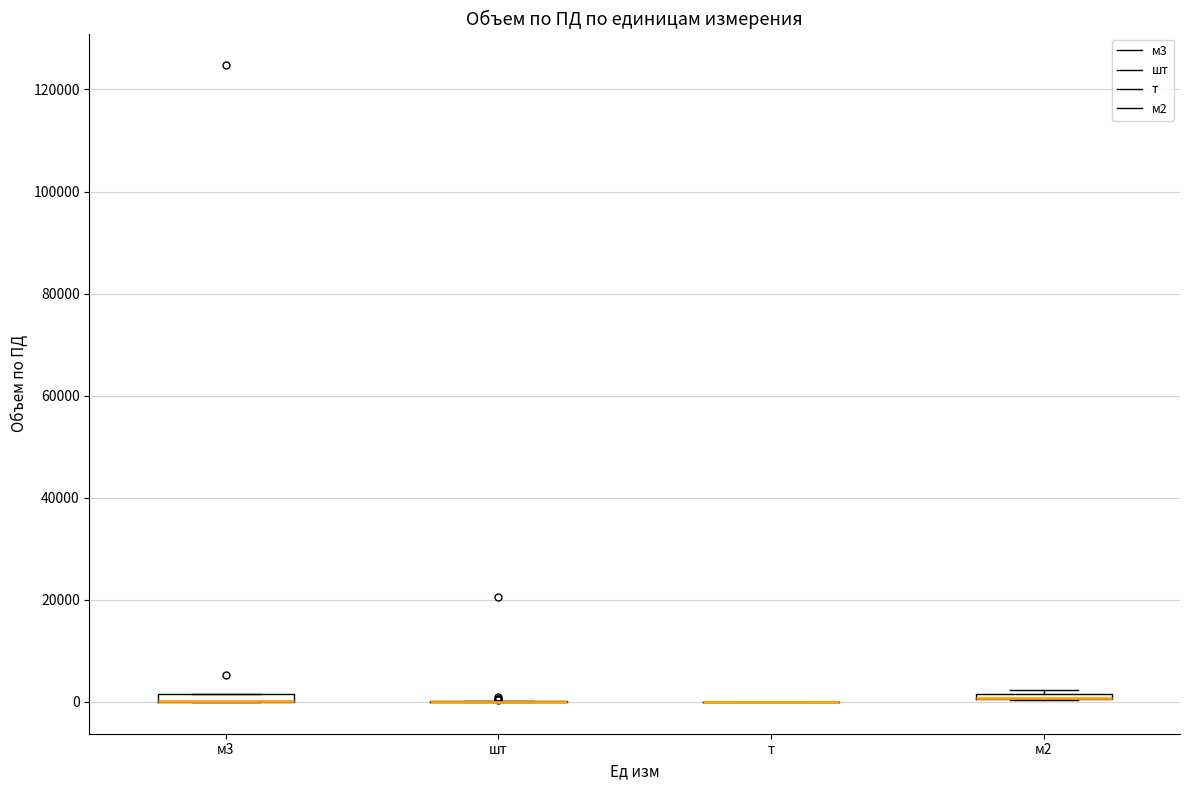

Where is the upper edge of the box for м3 on the y-axis? The values are not printed on the chart, so give them approximately, as read against the axis.

2000